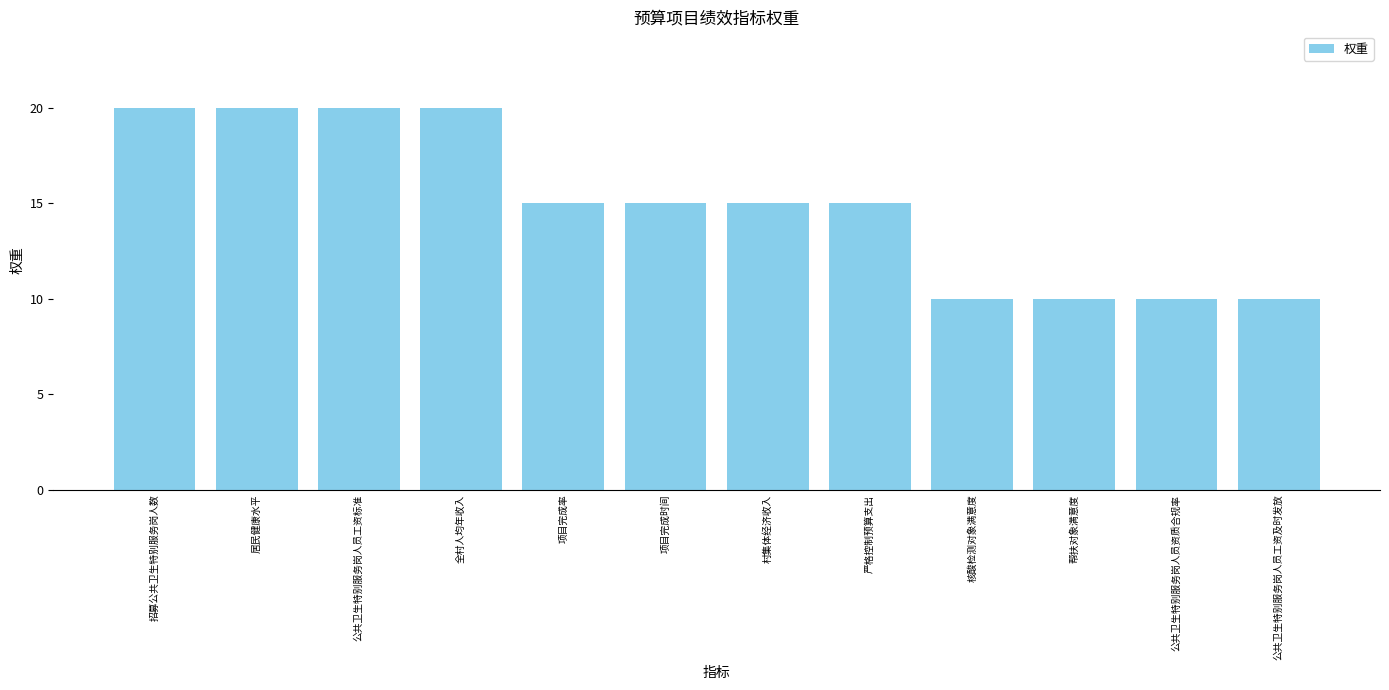

What is the label of the 11th bar from the right?

居民健康水平